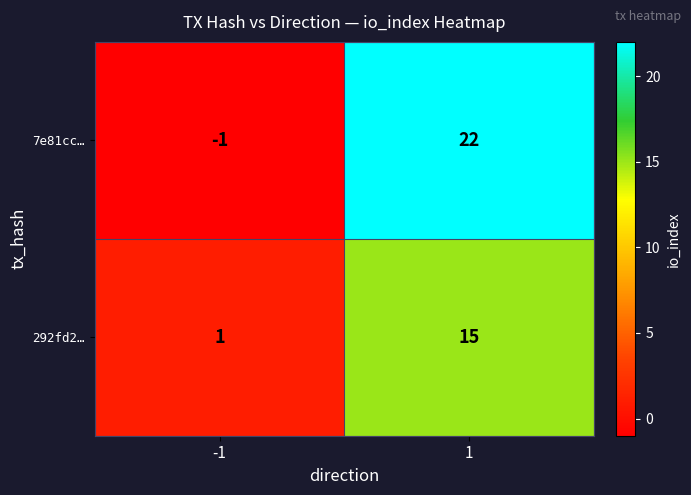

Reading left to right, extract all data points from this chart.

7e81cc…: -1	22
292fd2…: 1	15